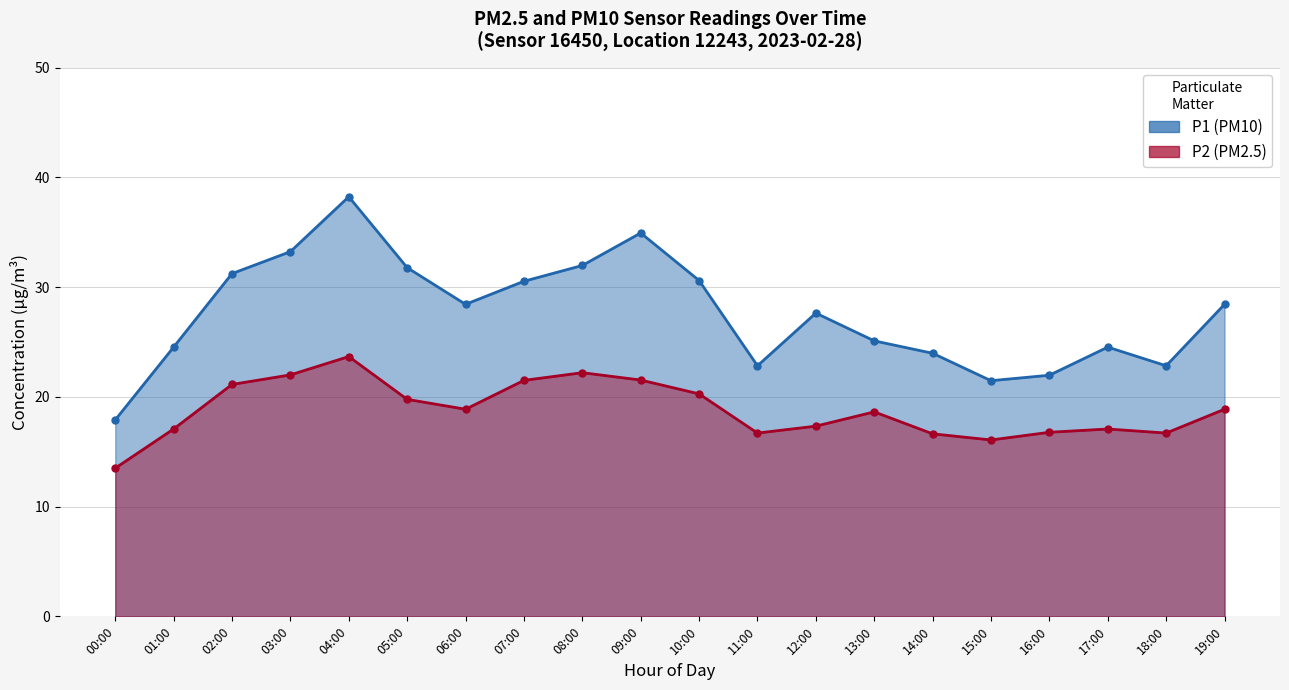

What is the difference between the maximum and minimum values in the P1 series?

20.3